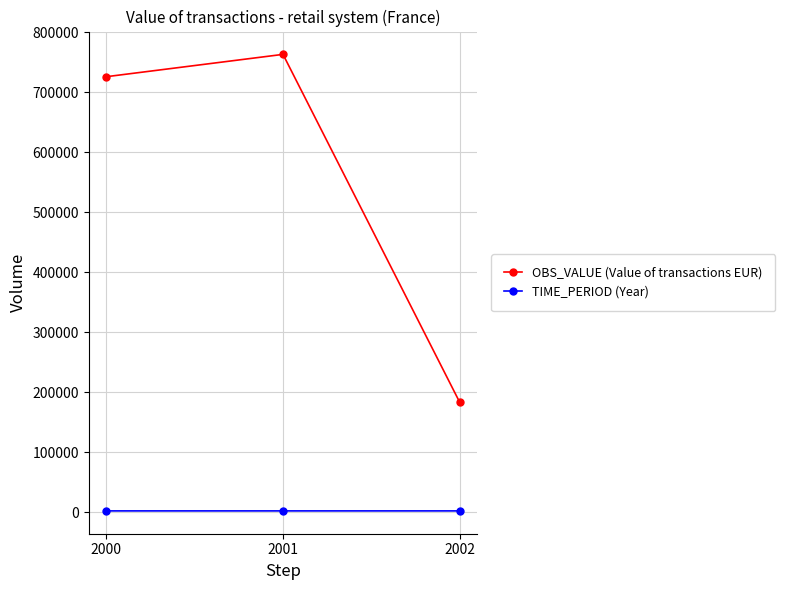

What is the maximum value shown in the chart?

763198.0